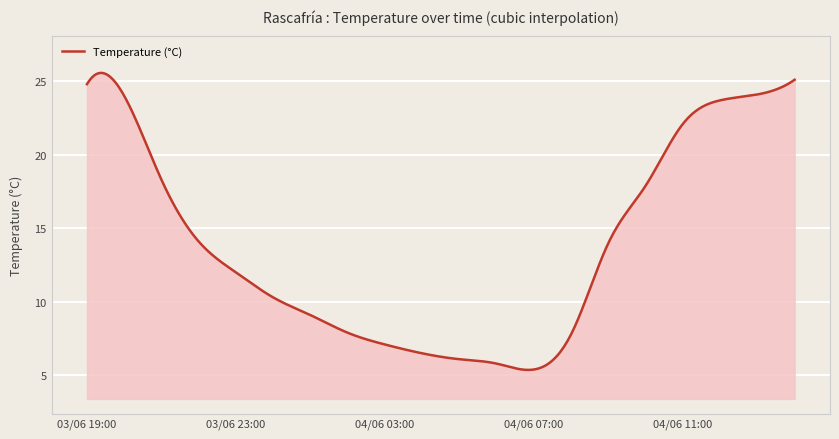

What is the difference between the maximum and minimum values?

20.2